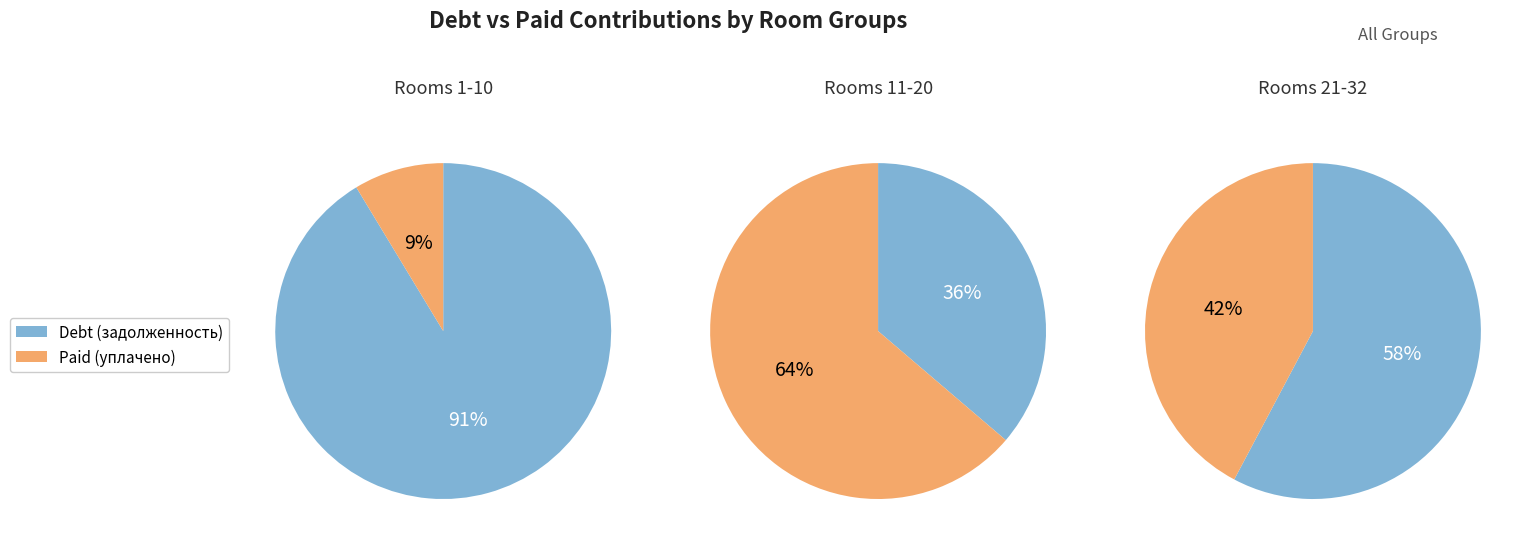

Do 1 and 24 together represent more than half of the pie?

No